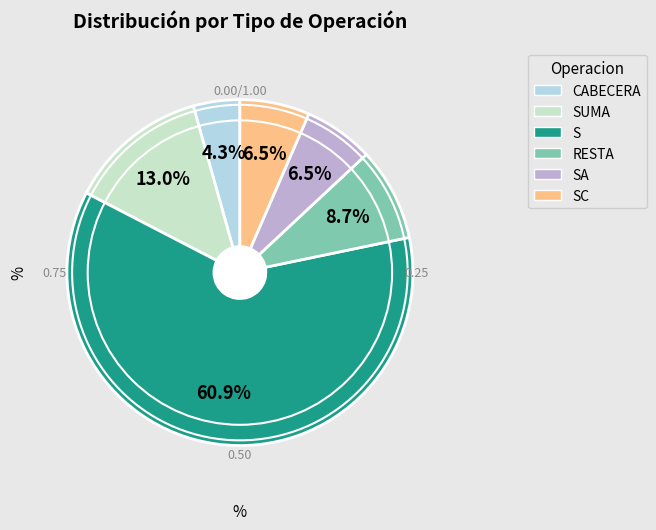

Does any single category account for the majority?

Yes